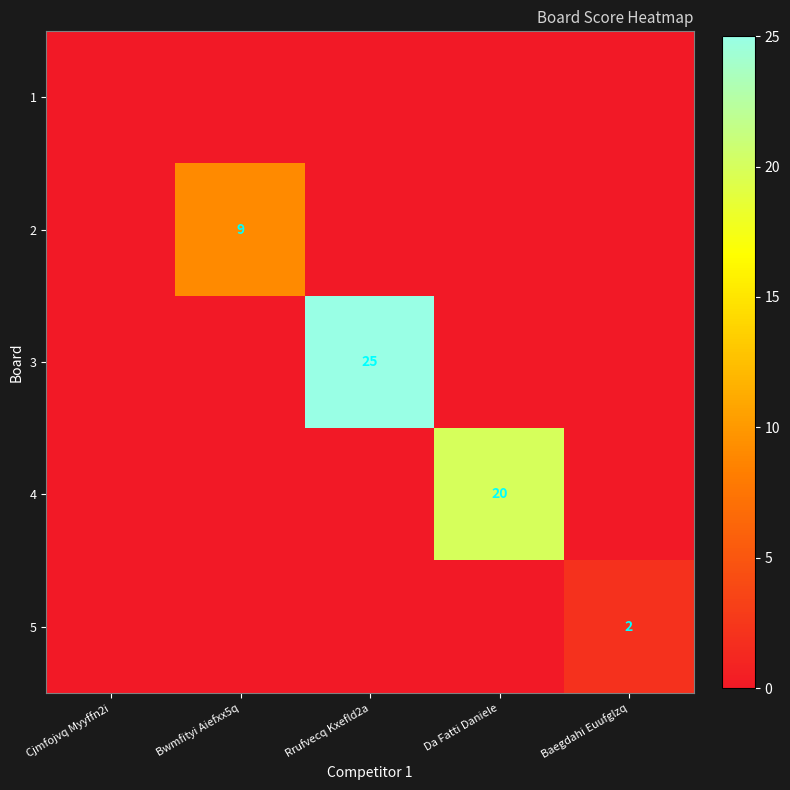

The 5 series shows 1 at Baegdahi Euufglzq. True or false?

False